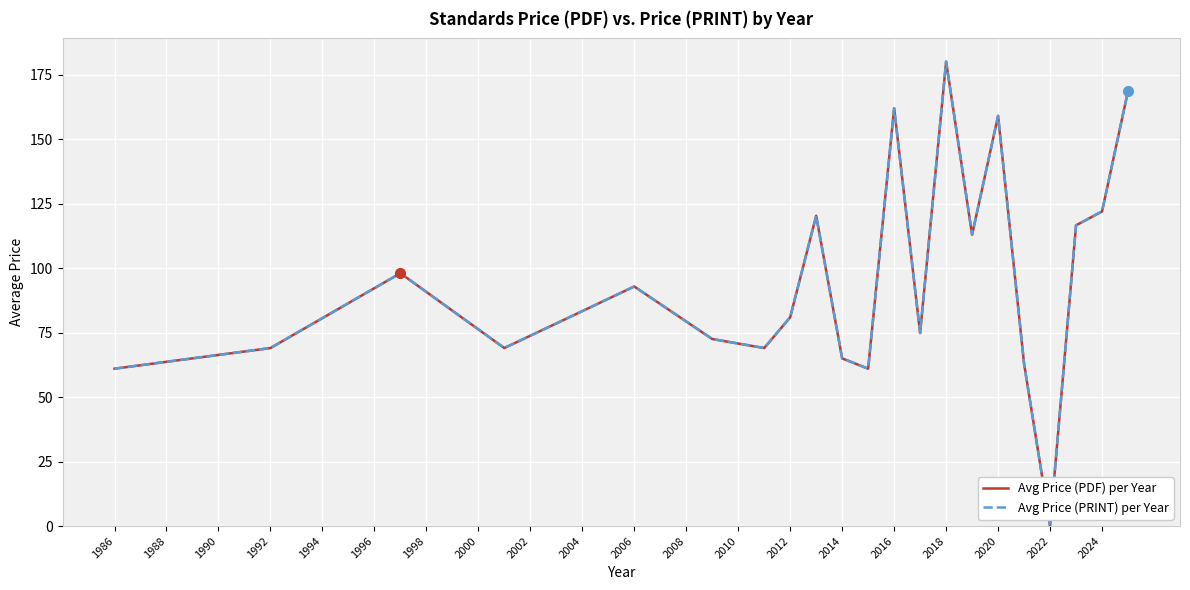

Does the chart display data point markers on the line(s)?

No